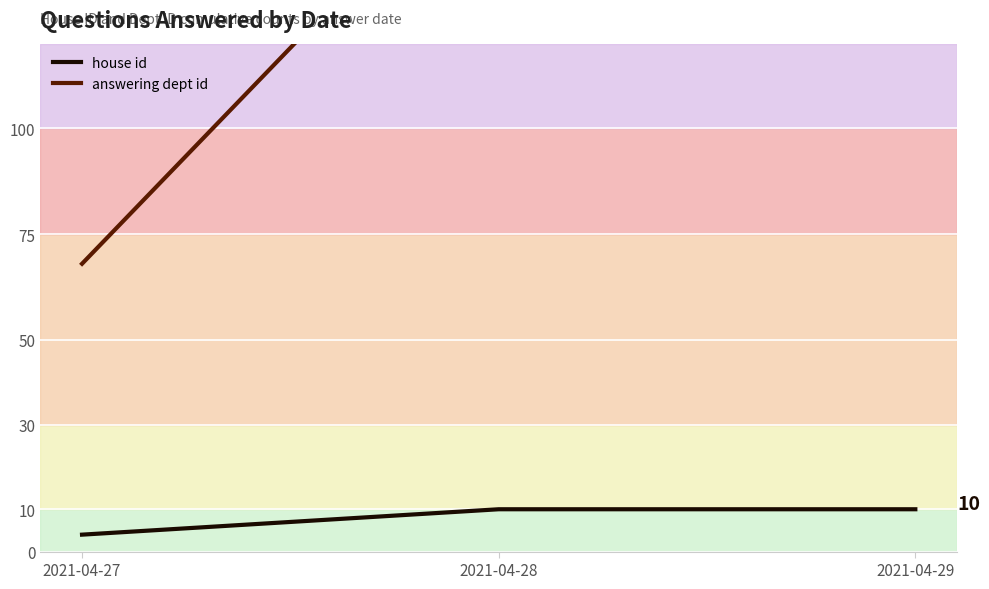

Which series has the largest total across all categories?

answering dept id